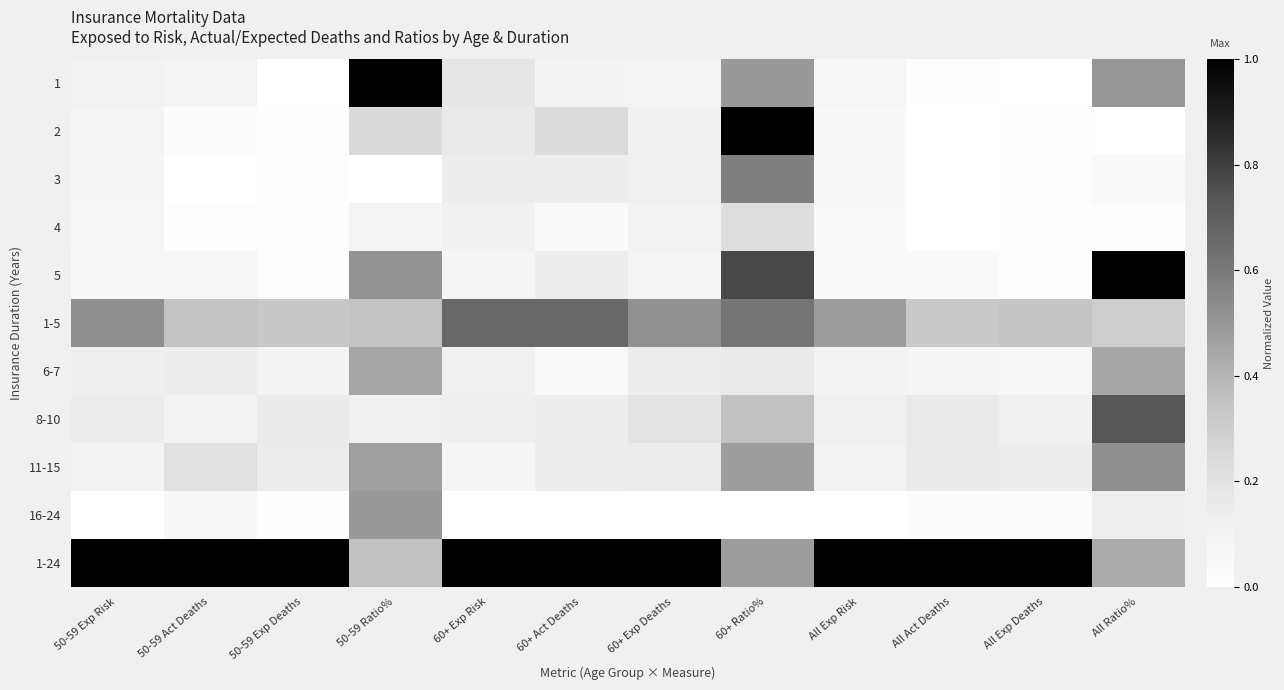

What is the total value across all series at 60+ Exp Deaths?

2.5